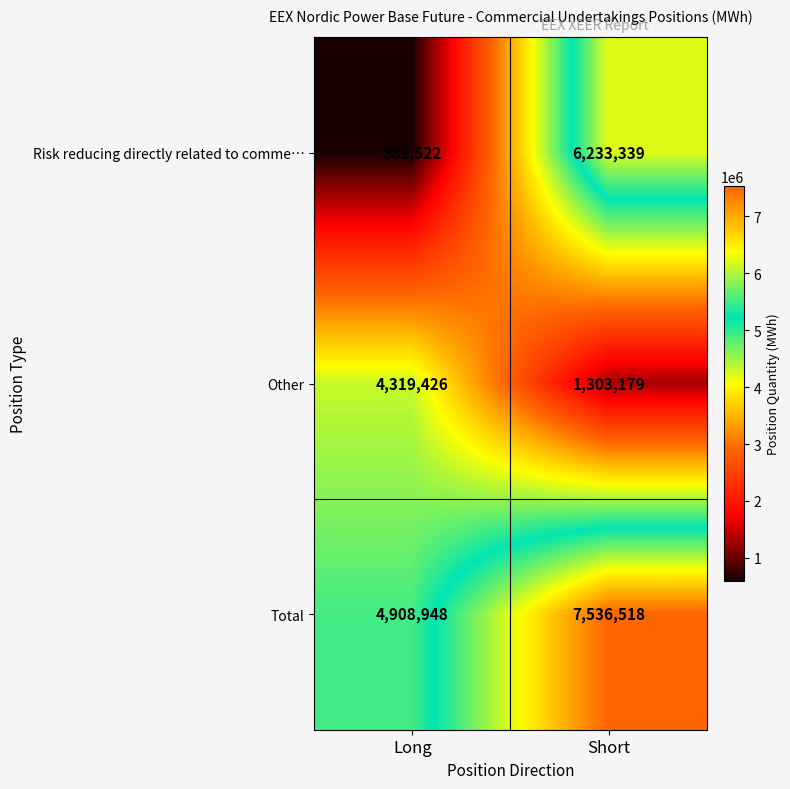

Where is Total nearest to the value 6222733?

Long